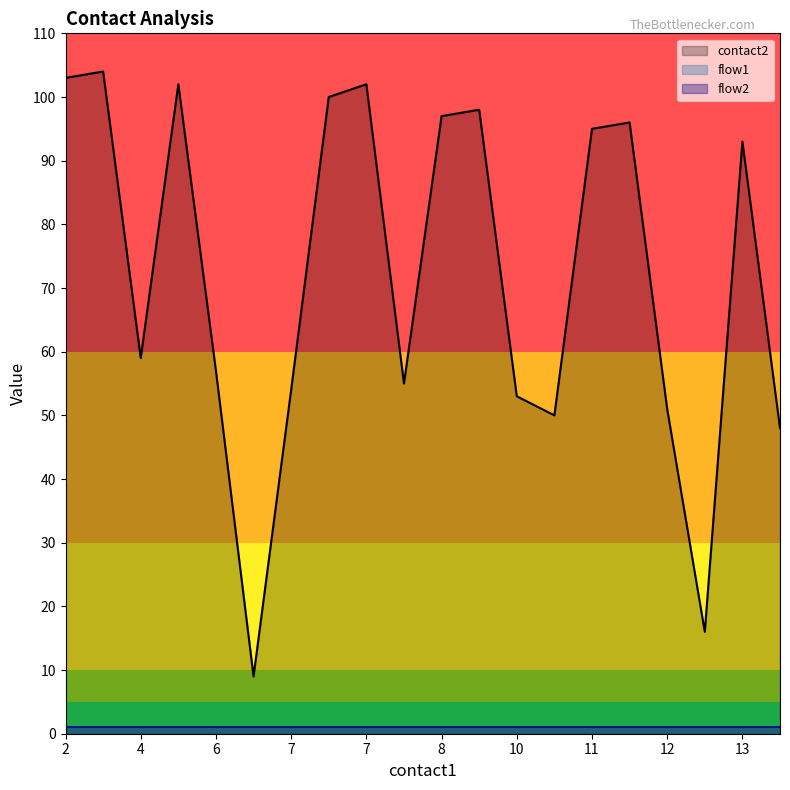

How many lines are shown in the chart?

3